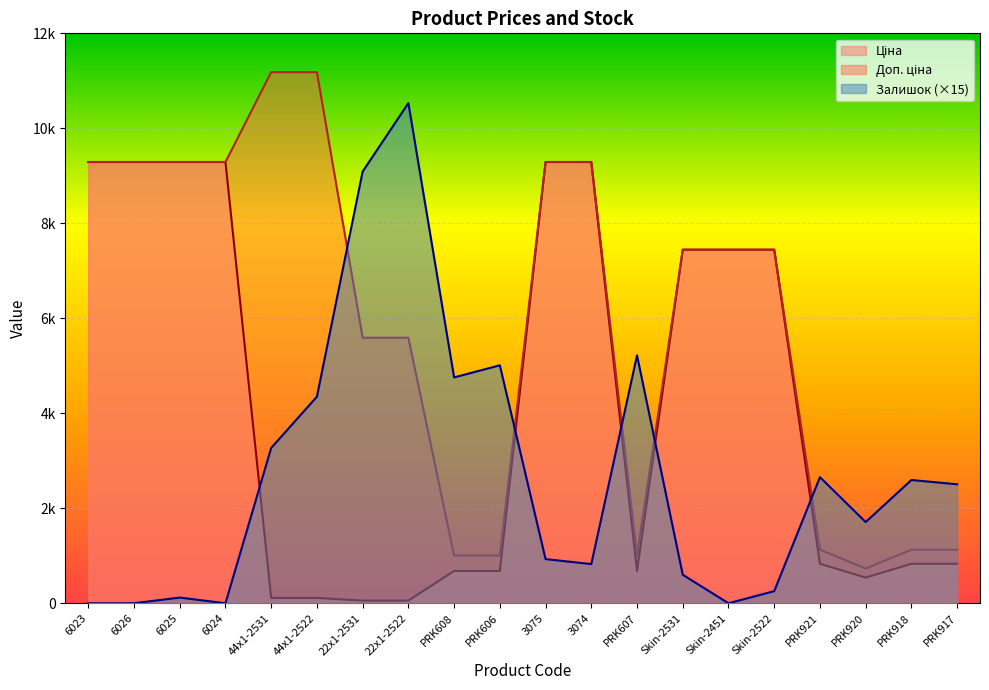

What are all the series names shown in the legend?

Ціна, Доп. ціна, Залишок